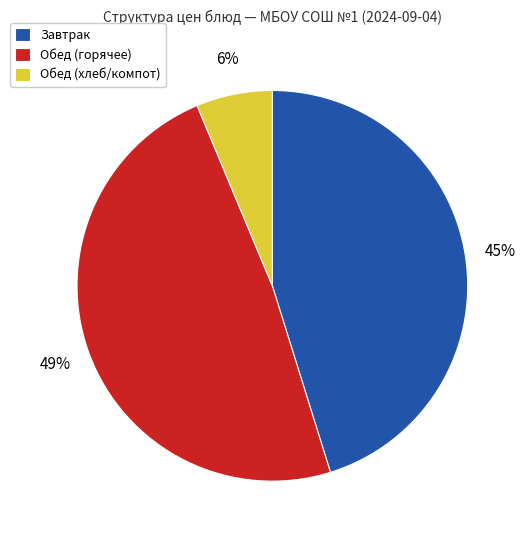

Is the sum of Обед (хлеб/компот) and Обед (горячее) greater than half?

Yes